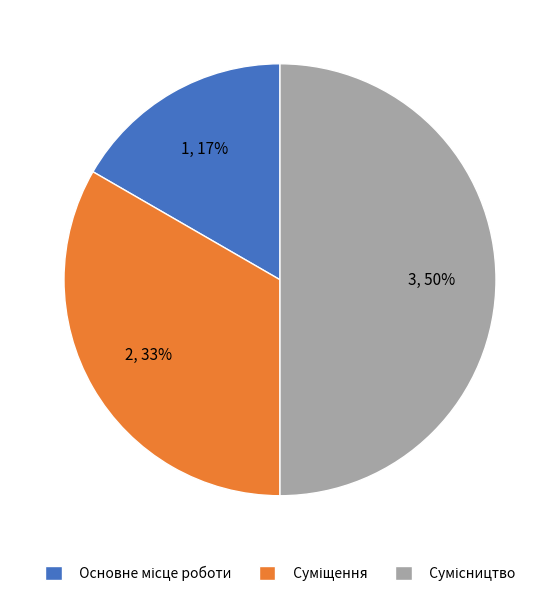

To the nearest percent, what is the difference between the largest and smallest slice percentages?

33%